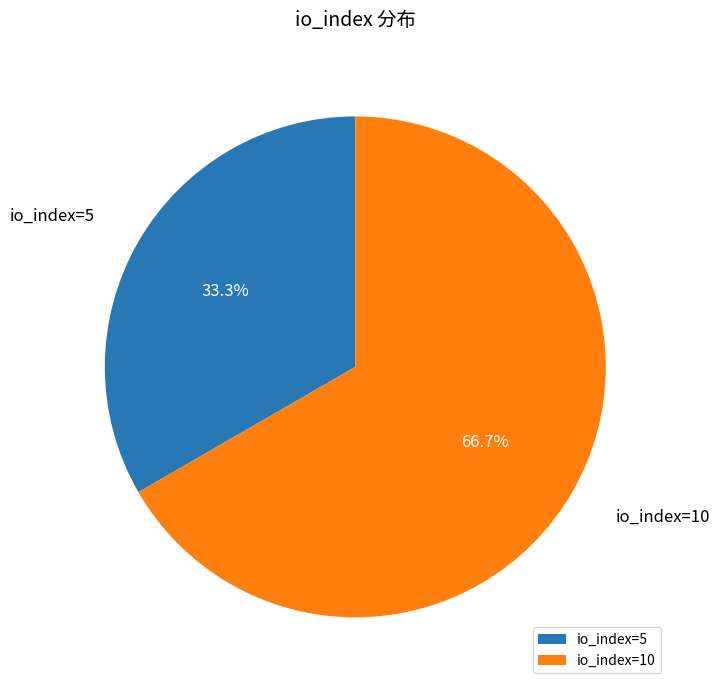

Between io_index=10 and io_index=5, which is larger?

io_index=10